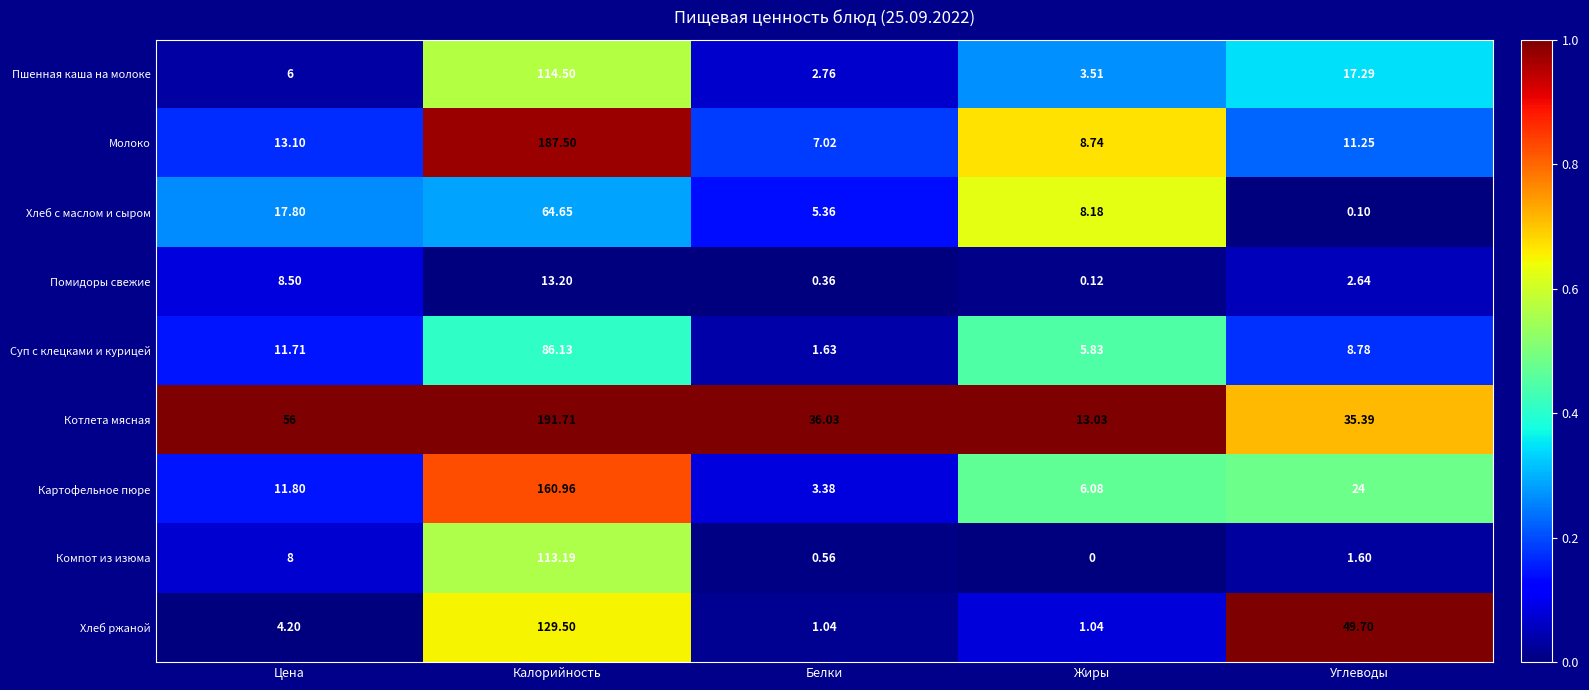

Which series has the largest total across all categories?

Котлета мясная